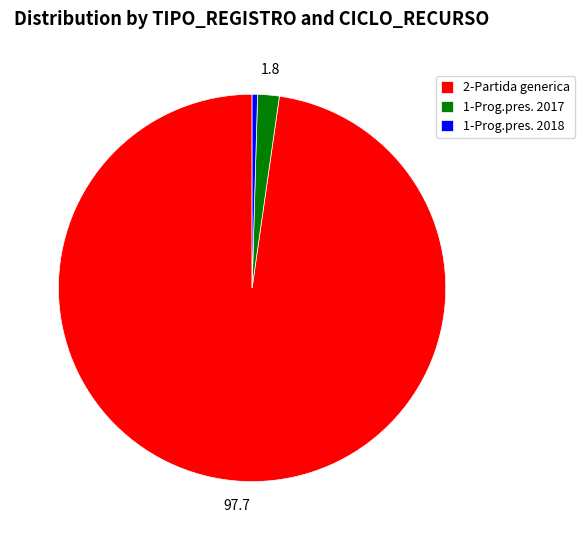

Between 2-Partida generica and 1-Prog.pres. 2018, which is larger?

2-Partida generica